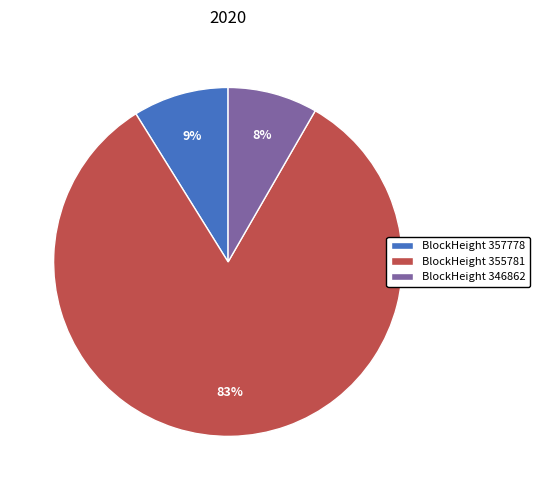

Rank the categories by value from lowest to highest.

BlockHeight 346862, BlockHeight 357778, BlockHeight 355781